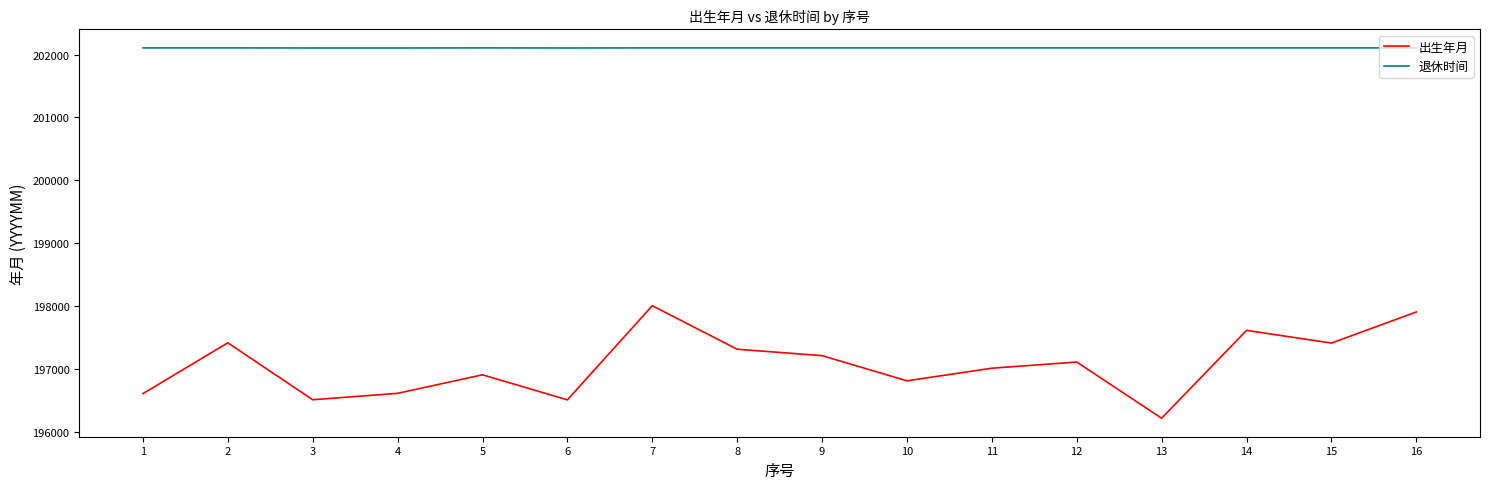

Rank the series at 12 from lowest to highest value.

出生年月, 退休时间